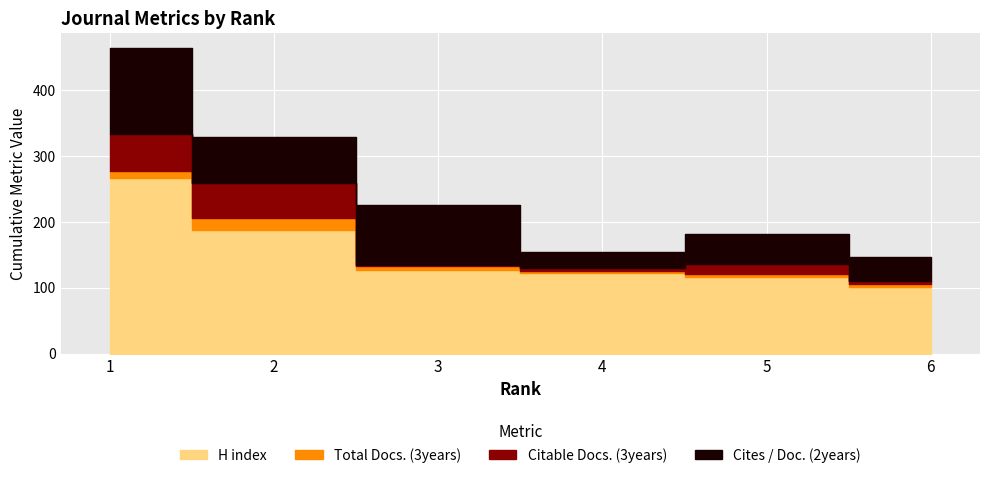

At which label does Total Docs. (3years) first exceed 6?

1